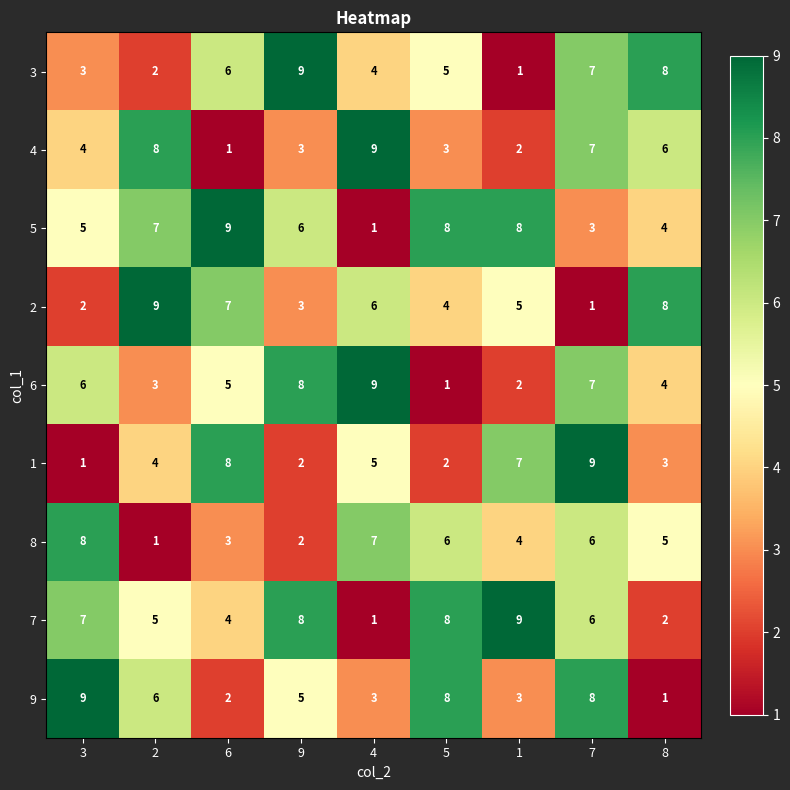

Which series has the largest total across all categories?

5